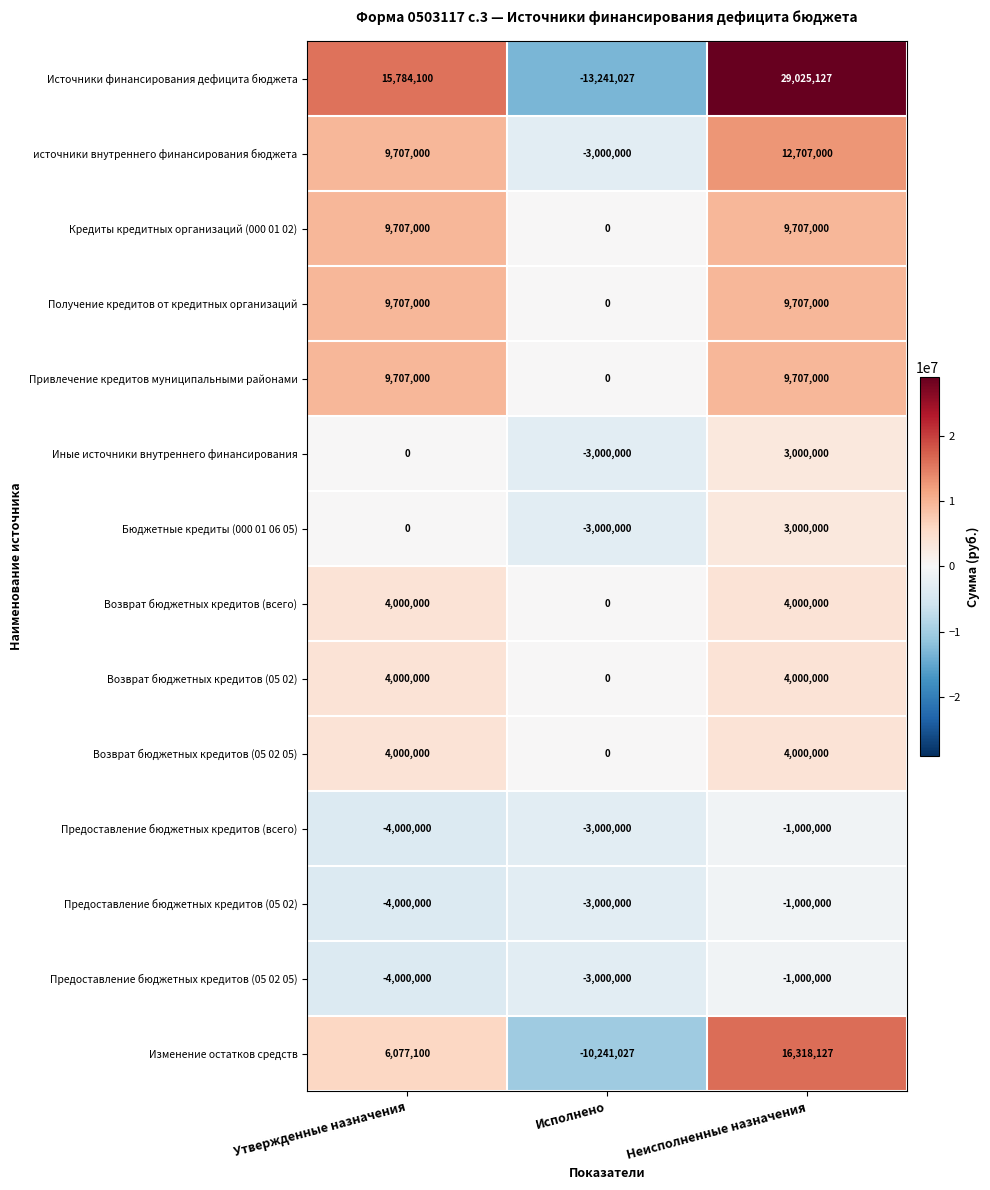

What is the difference between the second highest and minimum values in the Кредиты кредитных организаций (000 01 02) series?

9707000